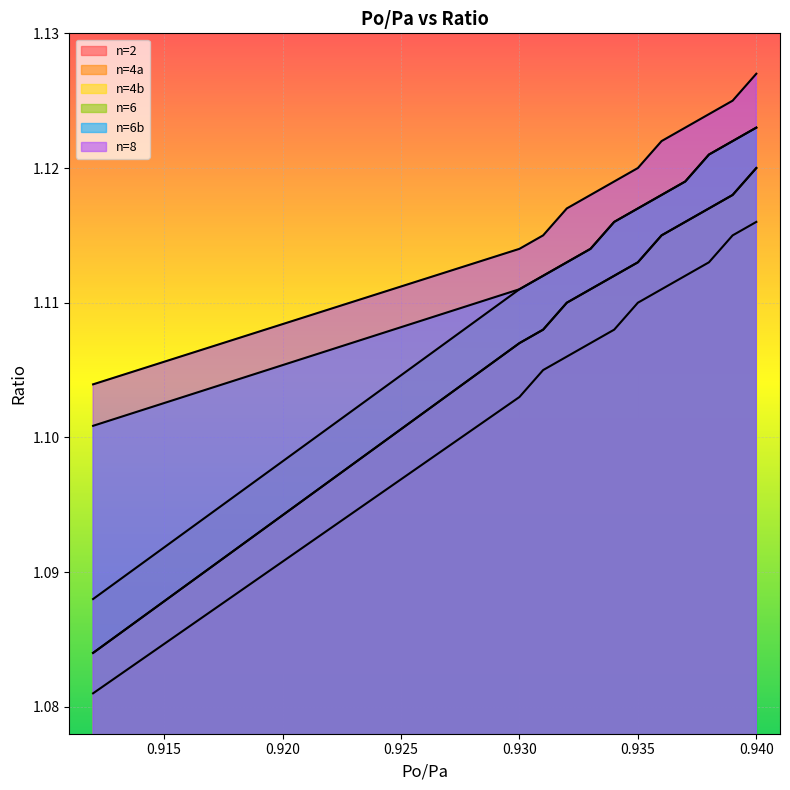

What is the minimum value shown in the chart?

1.1